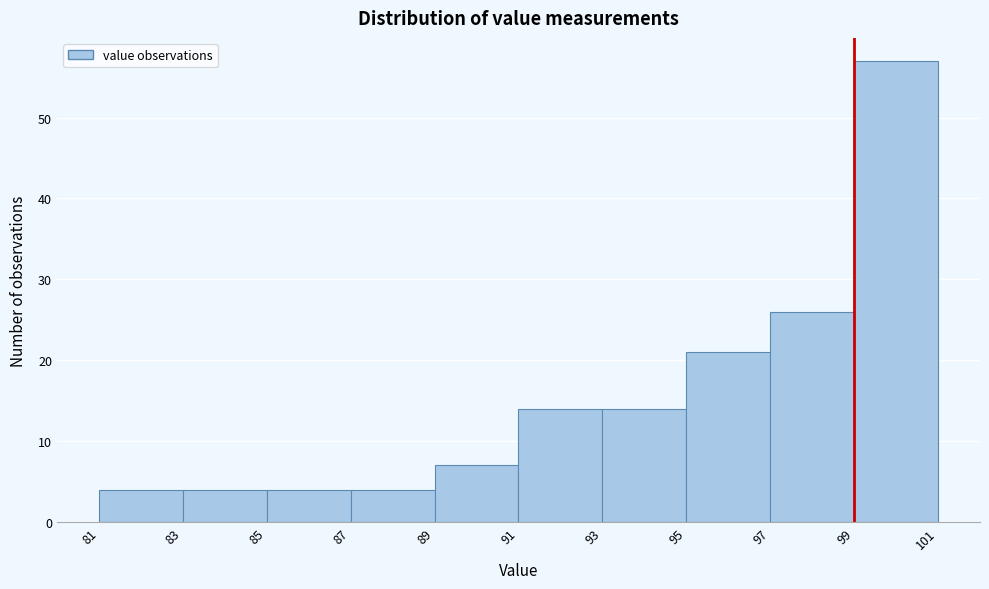

What is the height of the bar covering 87 to 89 on the x-axis? The values are not printed on the chart, so give them approximately, as read against the axis.

4